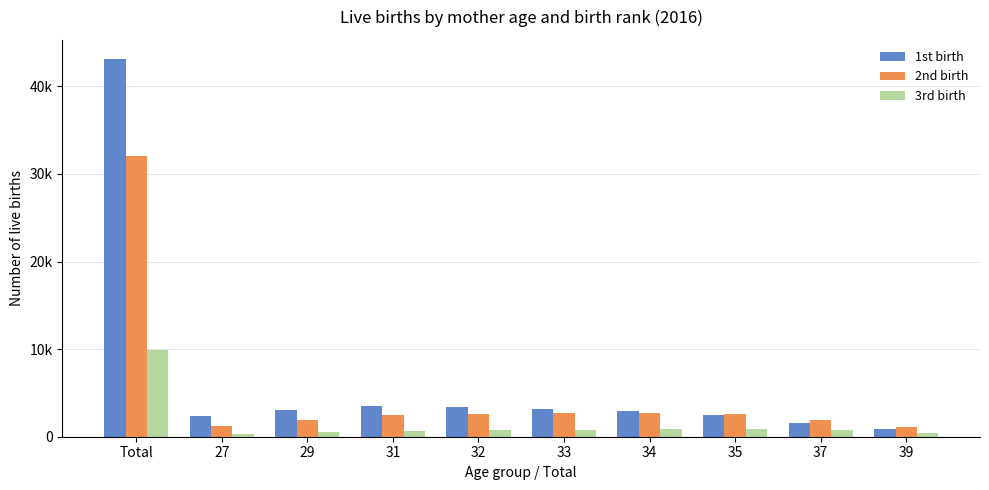

At 31, list the series in order from largest to smallest.

1st birth, 2nd birth, 3rd birth